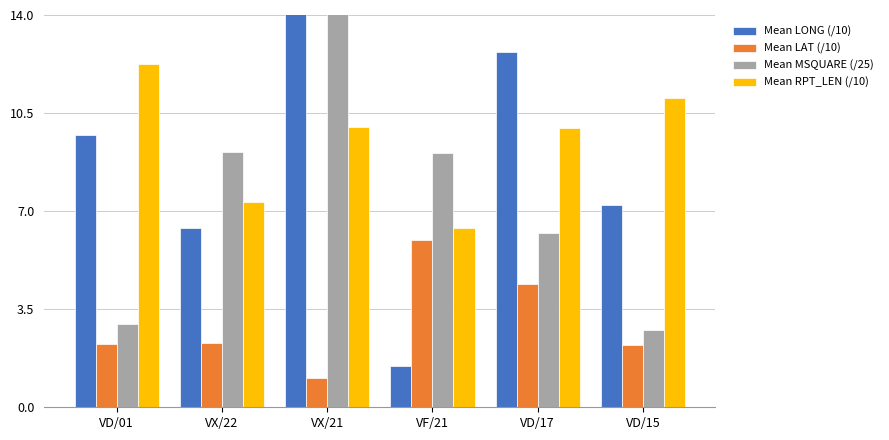

What is the maximum value for Mean RPT_LEN (/10)?

12.3